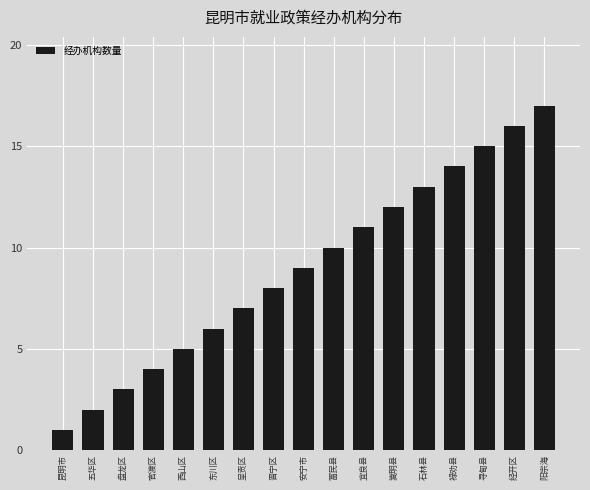

How many values are below 9?

8